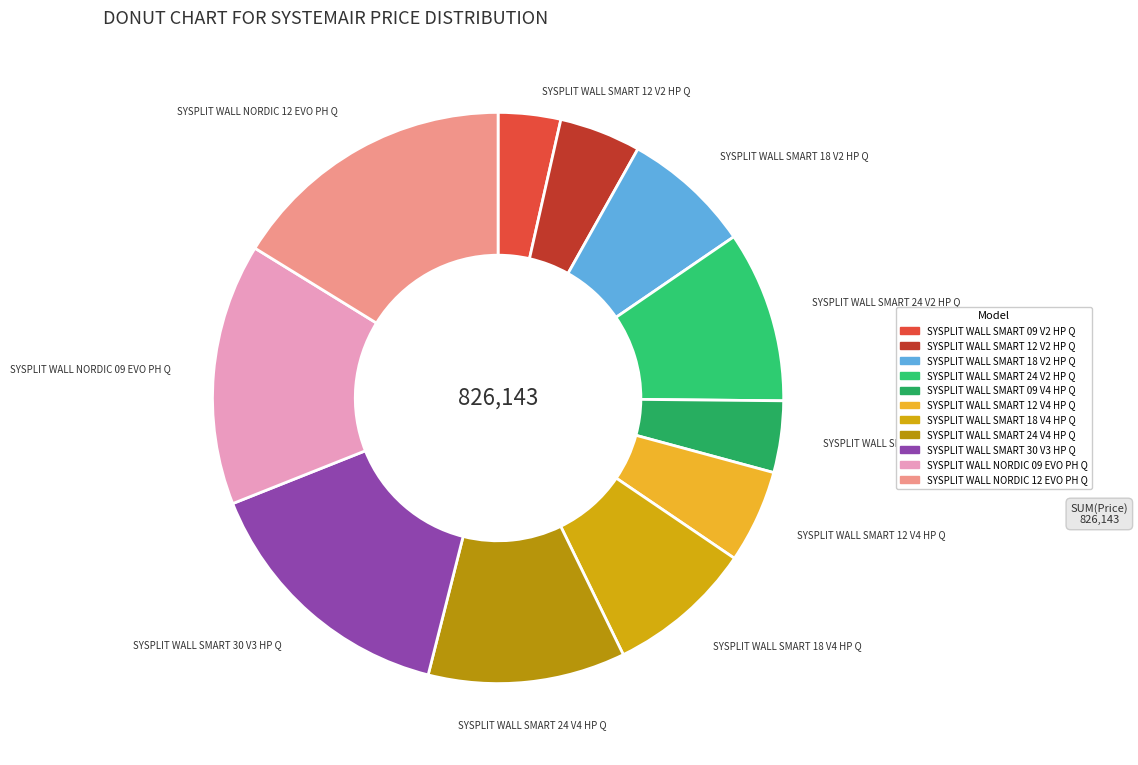

How many slices are in this pie chart?

11